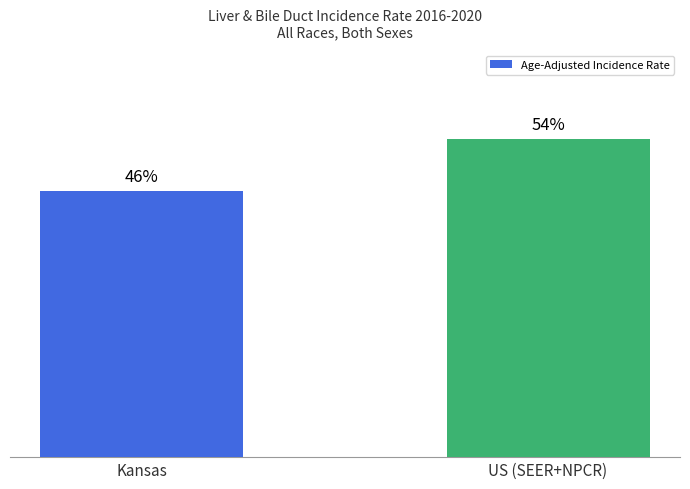

Rank the categories by value from highest to lowest.

US (SEER+NPCR), Kansas